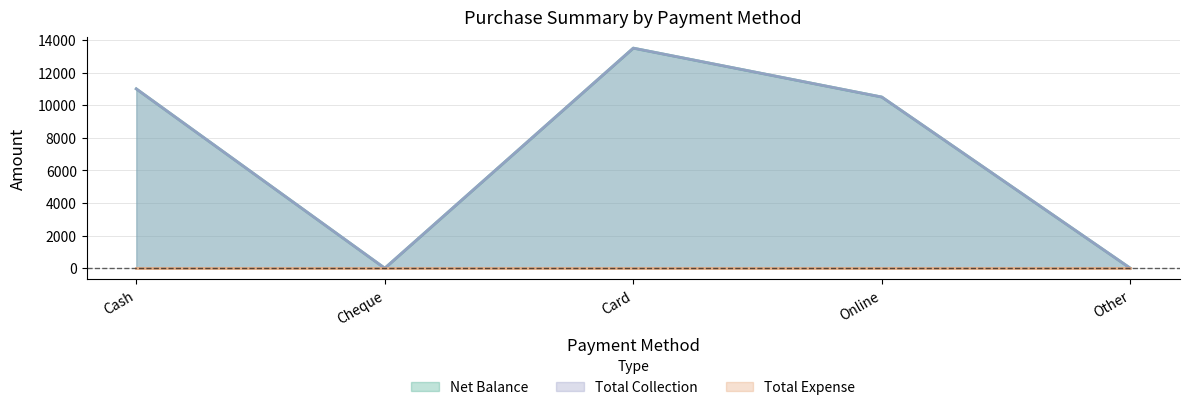

True or false: Total Collection and Net Balance cross at least once.

False